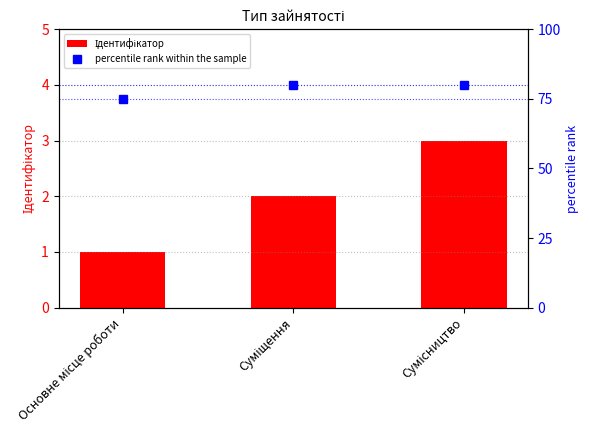

How many data points in Ідентифікатор are above 2?

1